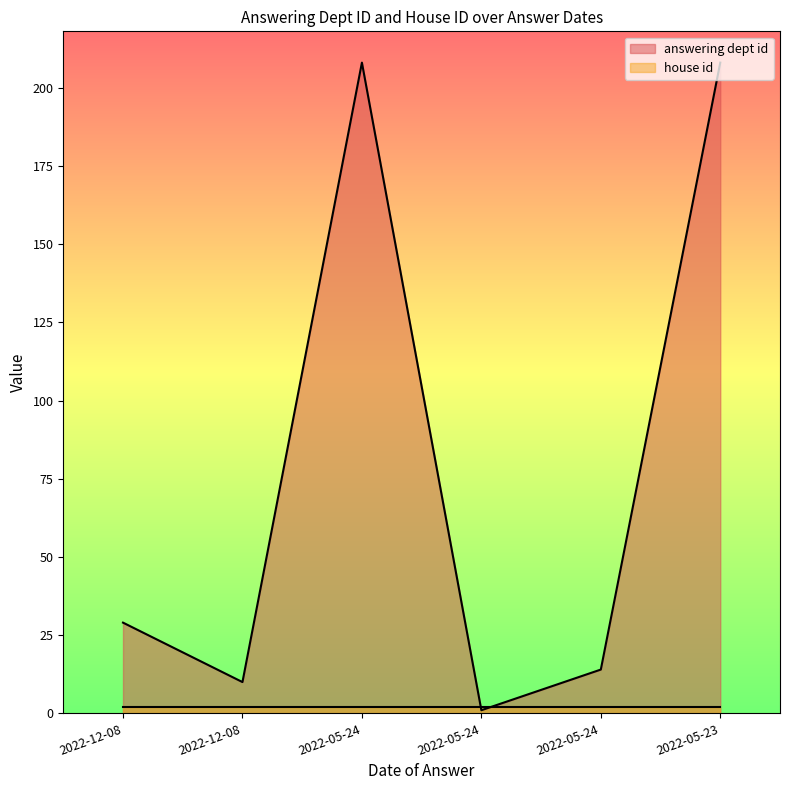

What is the difference between the values at 2022-05-24 and 2022-05-23?

194